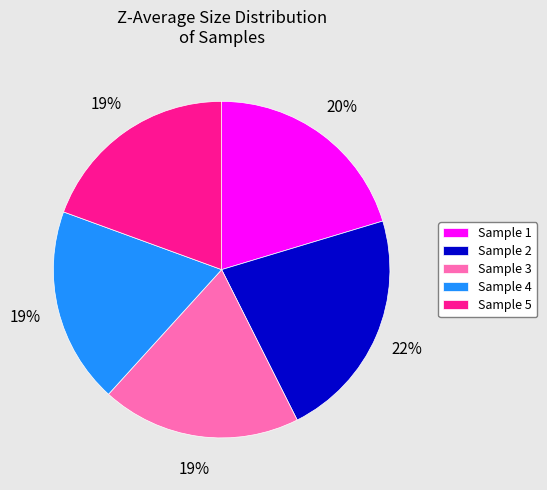

Between Sample 2 and Sample 4, which is larger?

Sample 2